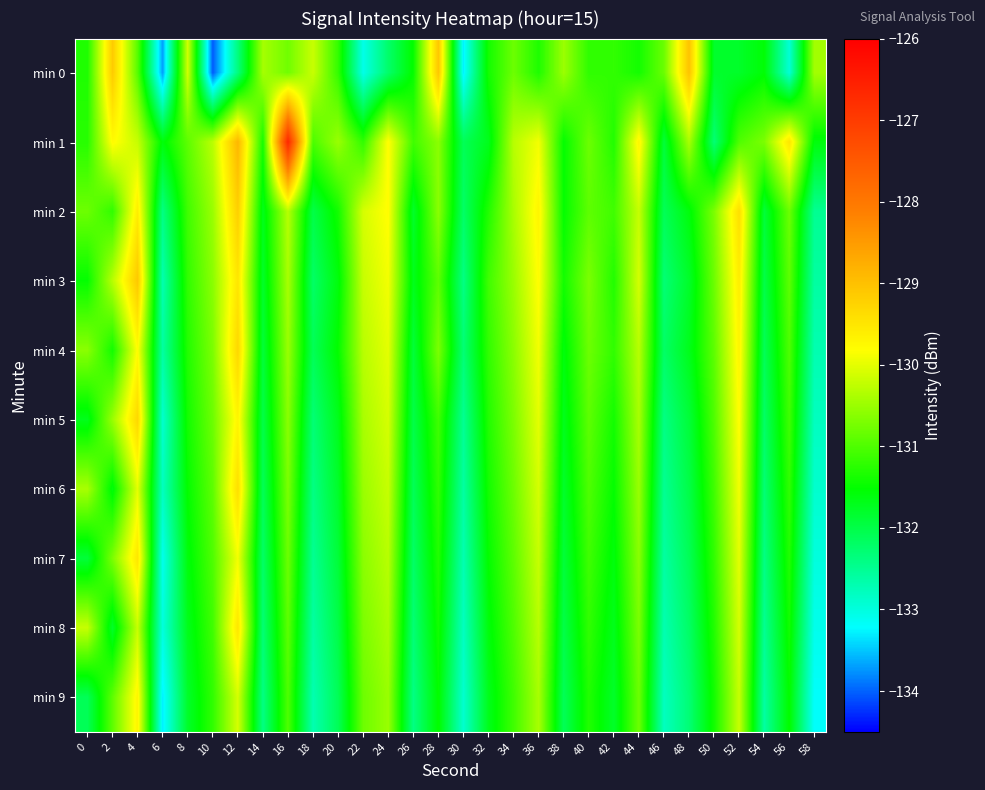

Which series changed the most between 20 and 32?

min 1